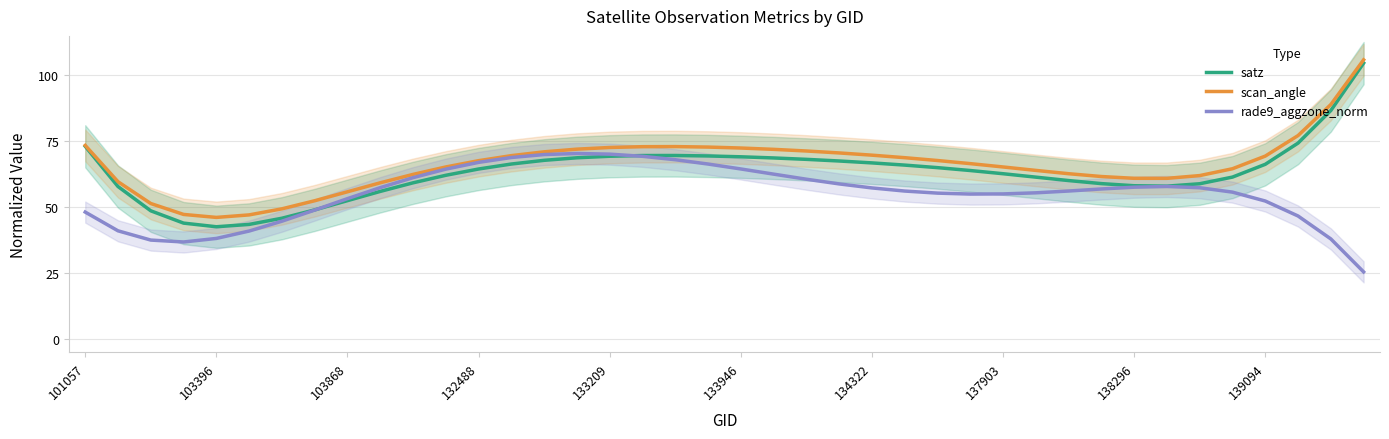

Reading left to right, extract all data points from this chart.

satz: 73.1	57.9	48.7	44.0	42.6	43.5	45.8	49.0	52.5	56.0	59.3	62.1	64.5	66.4	67.8	68.8	69.4	69.6	69.6	69.5	69.1	68.7	68.2	67.6	66.8	66.0	65.0	63.9	62.7	61.4	60.1	59.0	58.2	58.0	58.9	61.4	66.3	74.3	86.7	104.7
scan_angle: 73.5	59.7	51.4	47.3	46.2	47.1	49.4	52.5	55.9	59.3	62.5	65.3	67.7	69.6	71.0	72.0	72.7	73.0	73.0	72.8	72.5	72.0	71.3	70.6	69.8	68.8	67.7	66.6	65.3	64.0	62.7	61.7	61.0	61.0	62.0	64.6	69.4	77.2	89.0	105.9
rade9_aggzone_norm: 48.2	41.1	37.6	36.8	38.2	41.0	44.7	48.9	53.3	57.4	61.2	64.5	67.0	68.9	70.0	70.4	70.1	69.3	68.0	66.4	64.5	62.6	60.6	58.9	57.3	56.2	55.4	55.0	55.1	55.5	56.2	56.9	57.6	57.9	57.4	55.7	52.4	46.7	38.0	25.5